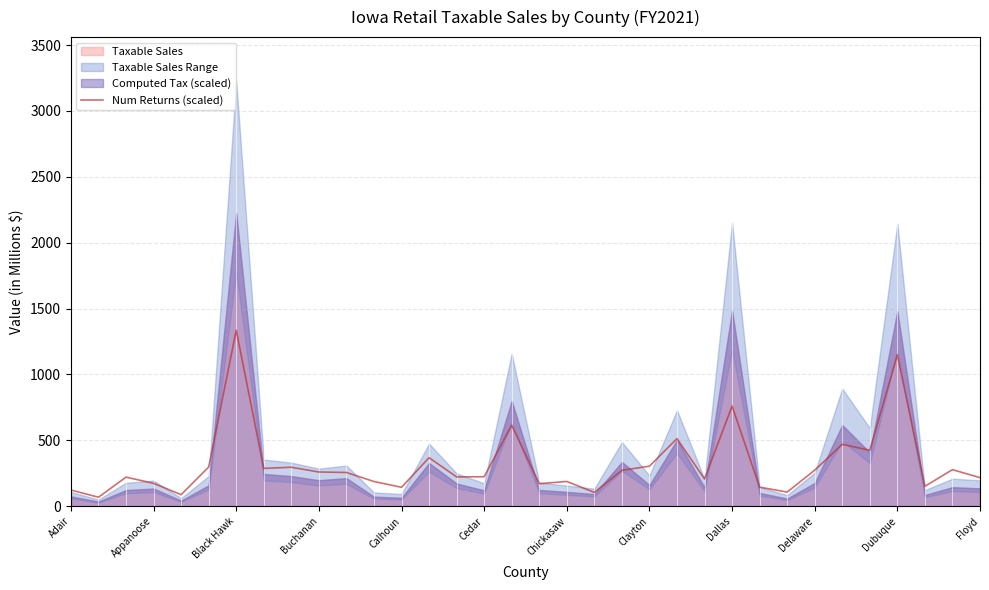

The chart shows a value of 272.0 at 20. True or false?

True